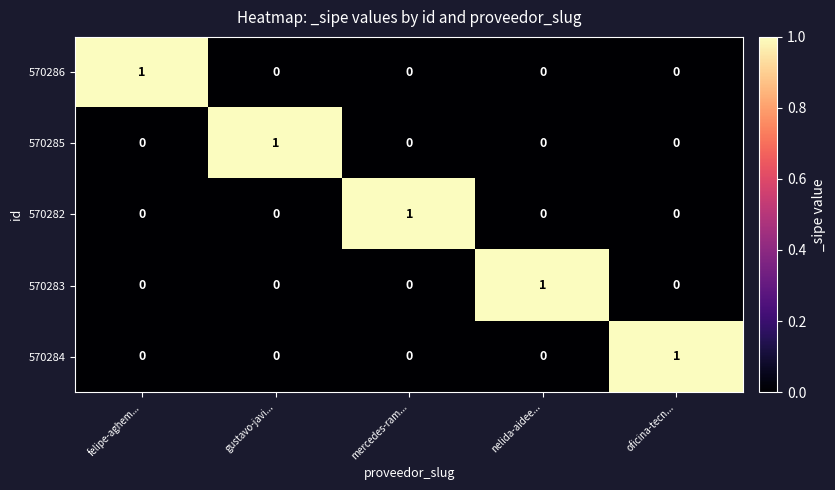

What is the difference between the highest and lowest values at felipe-aghem...?

1